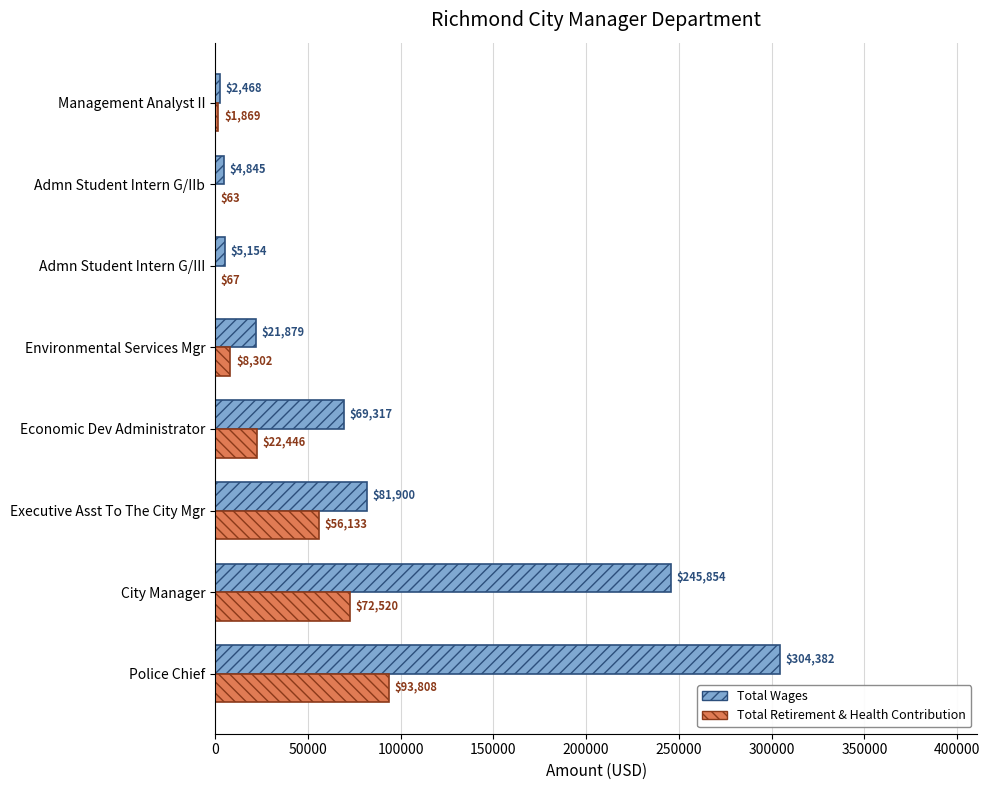

Count the number of categories in the chart.

8